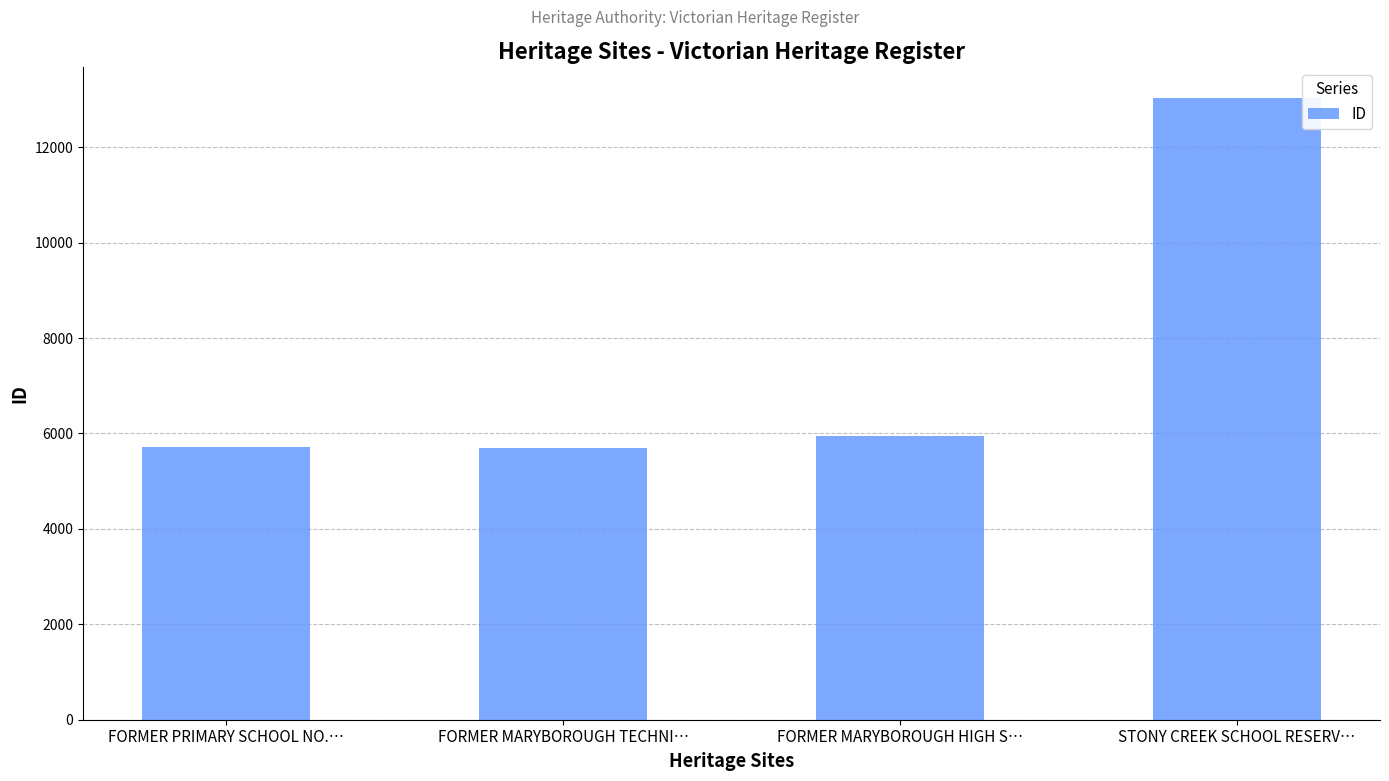

At which category does the chart reach its peak across all series?

STONY CREEK SCHOOL RESERV…